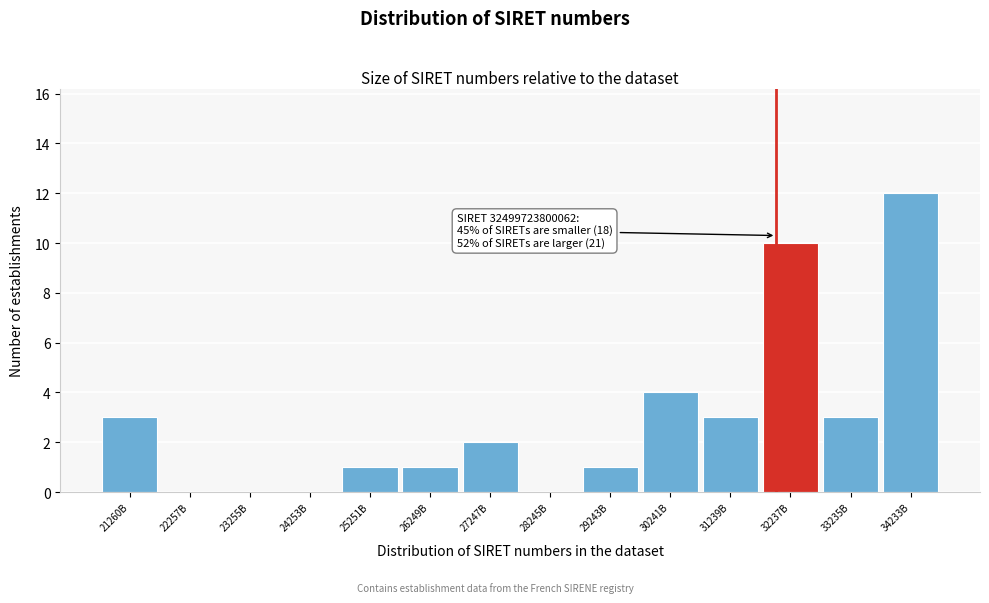

Reading right to left, what are all the values shown in this chart?

34233B=12	33235B=3	32237B=10	31239B=3	30241B=4	29243B=1	28245B=0	27247B=2	26249B=1	25251B=1	24253B=0	23255B=0	22257B=0	21260B=3